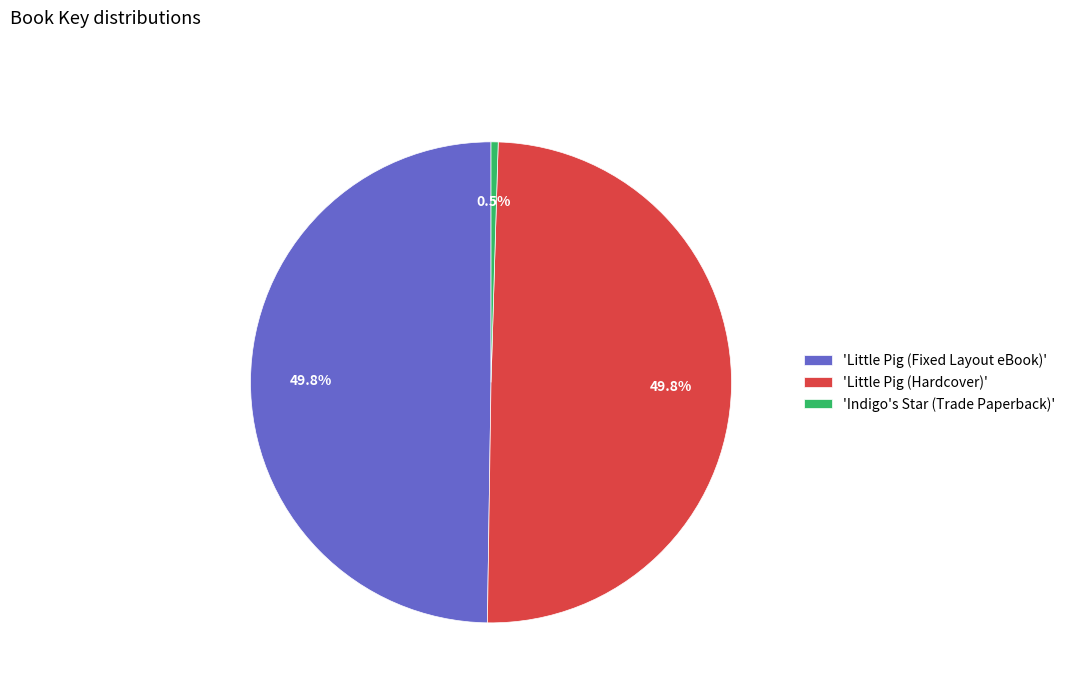

Approximately how many times larger is the value at 'Little Pig (Hardcover)' compared to 'Indigo's Star (Trade Paperback)'?

104.3